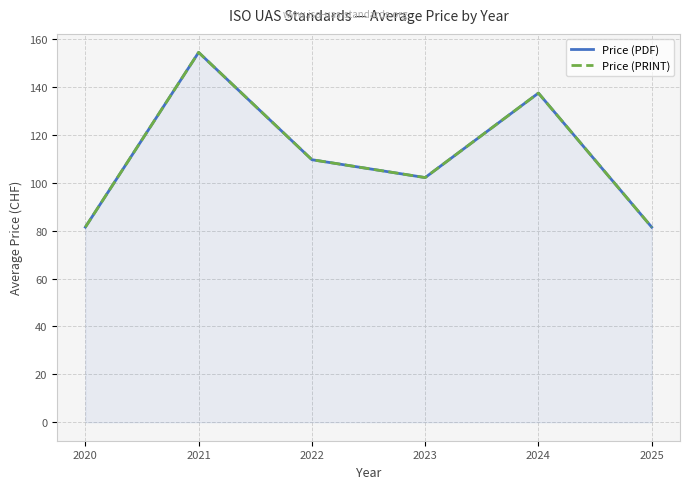

What is the difference between the second highest and minimum values in the Price (PRINT) series?

56.0